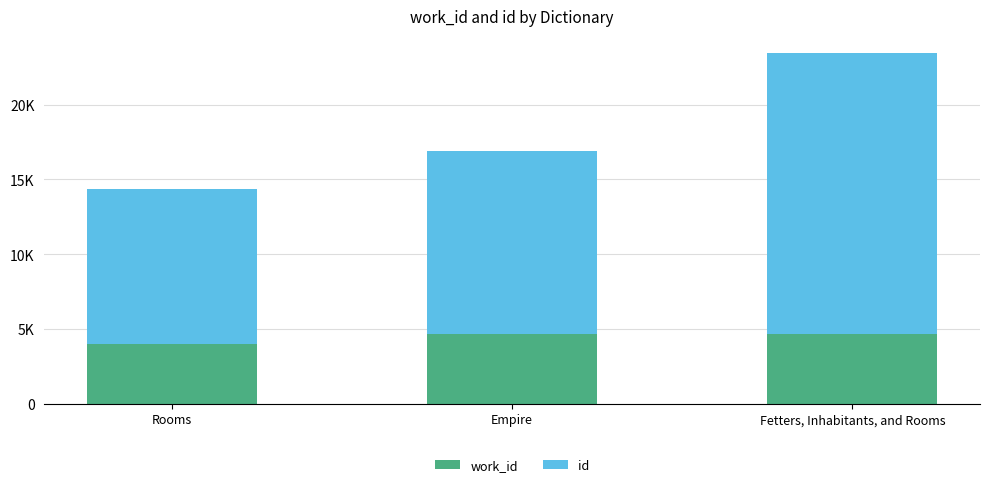

Where is work_id nearest to the value 4339?

Empire